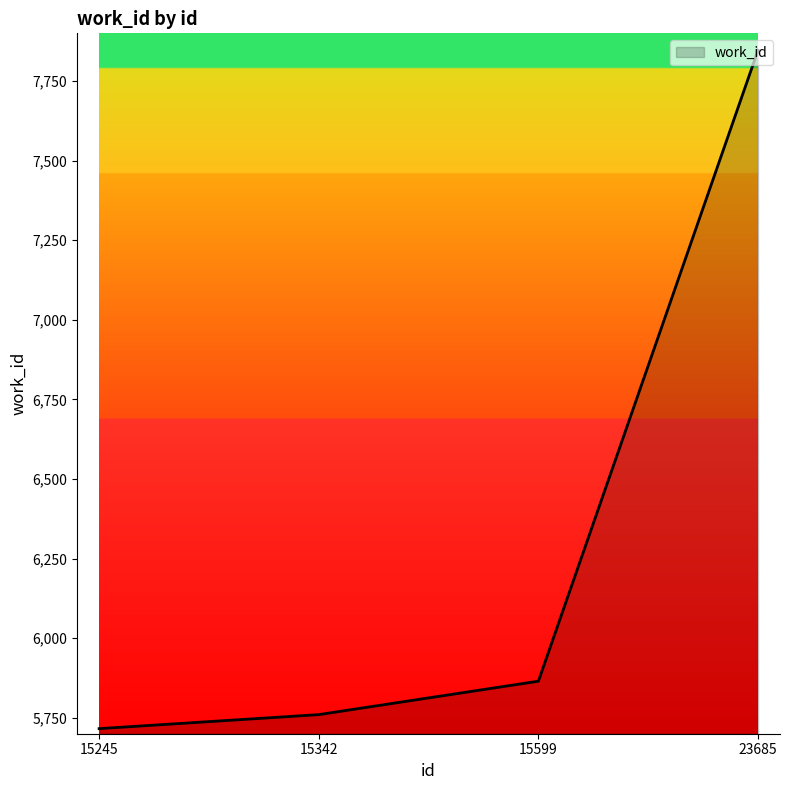

The value at 15245 is 7435. True or false?

False